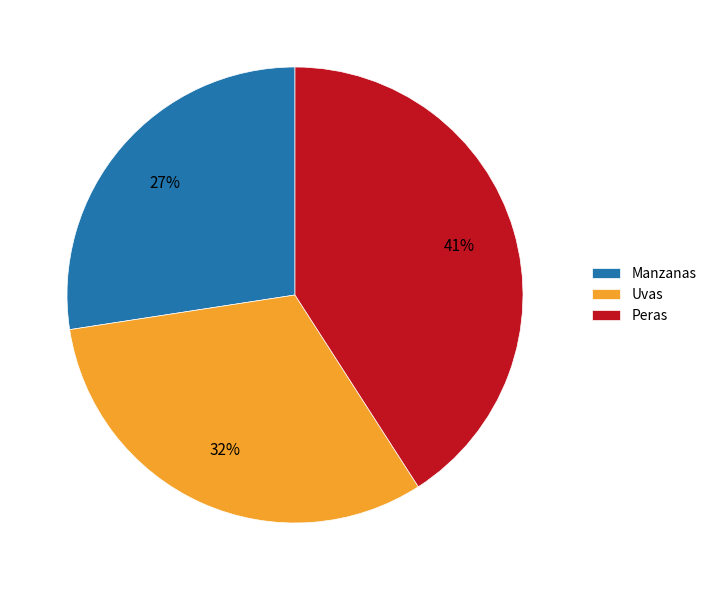

Is it true that Manzanas is 27% of the pie?

True